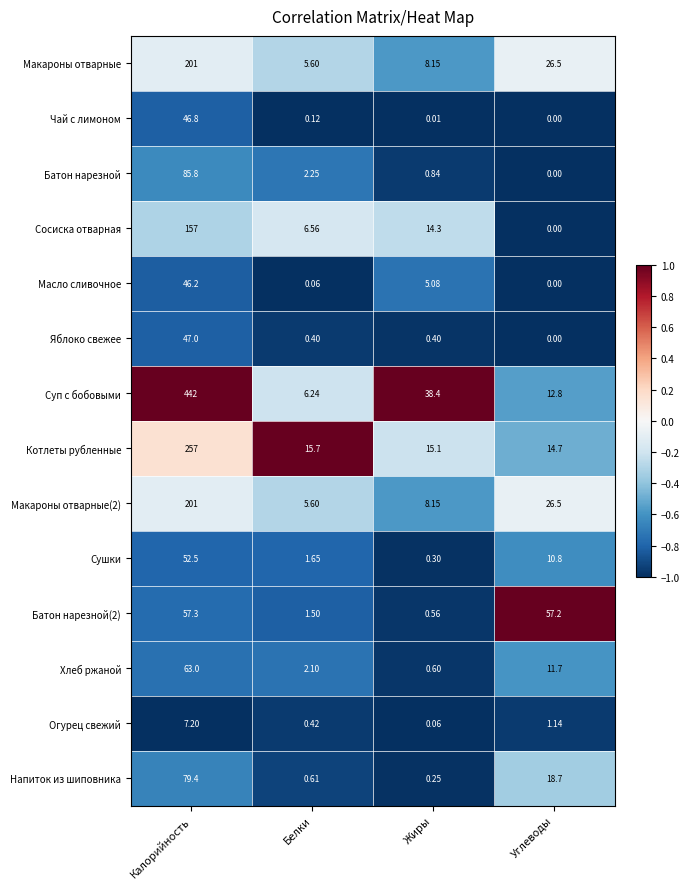

Which category has the highest value across all series?

Калорийность